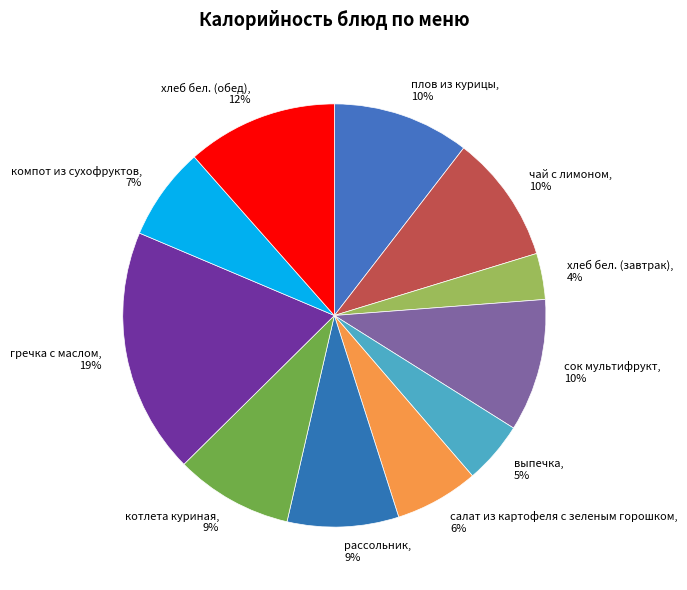

Is it true that хлеб бел. (обед) is 4% of the pie?

False